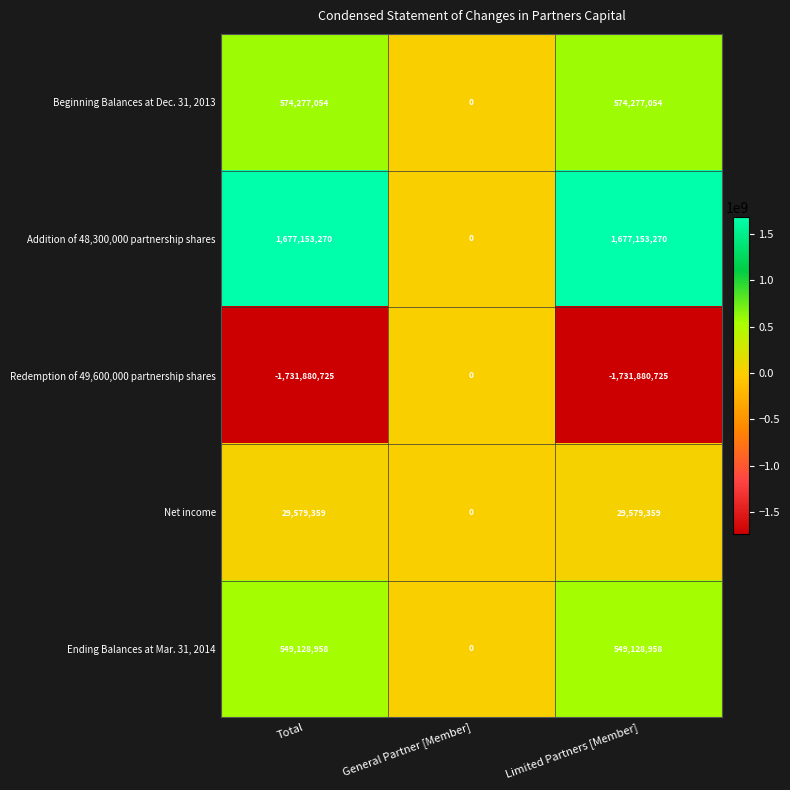

Which series has the widest spread of values?

Redemption of 49,600,000 partnership shares